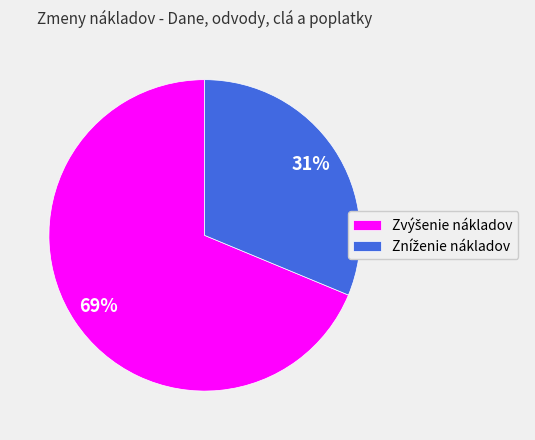

Is there any slice that represents more than half of the pie?

Yes